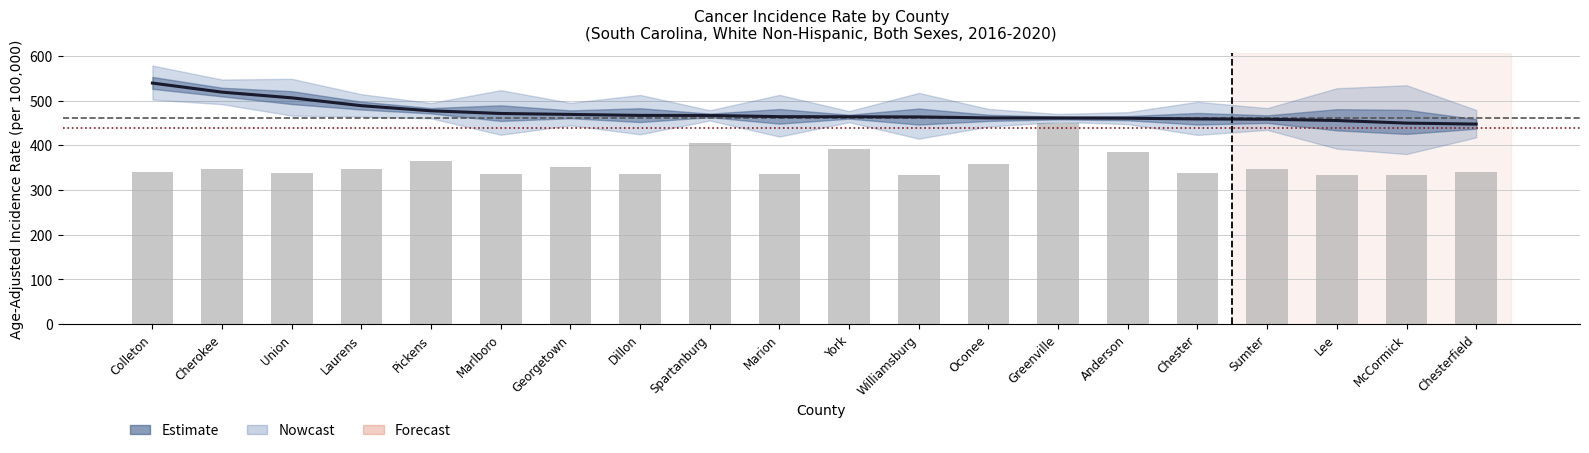

How many data points does each series have?

20